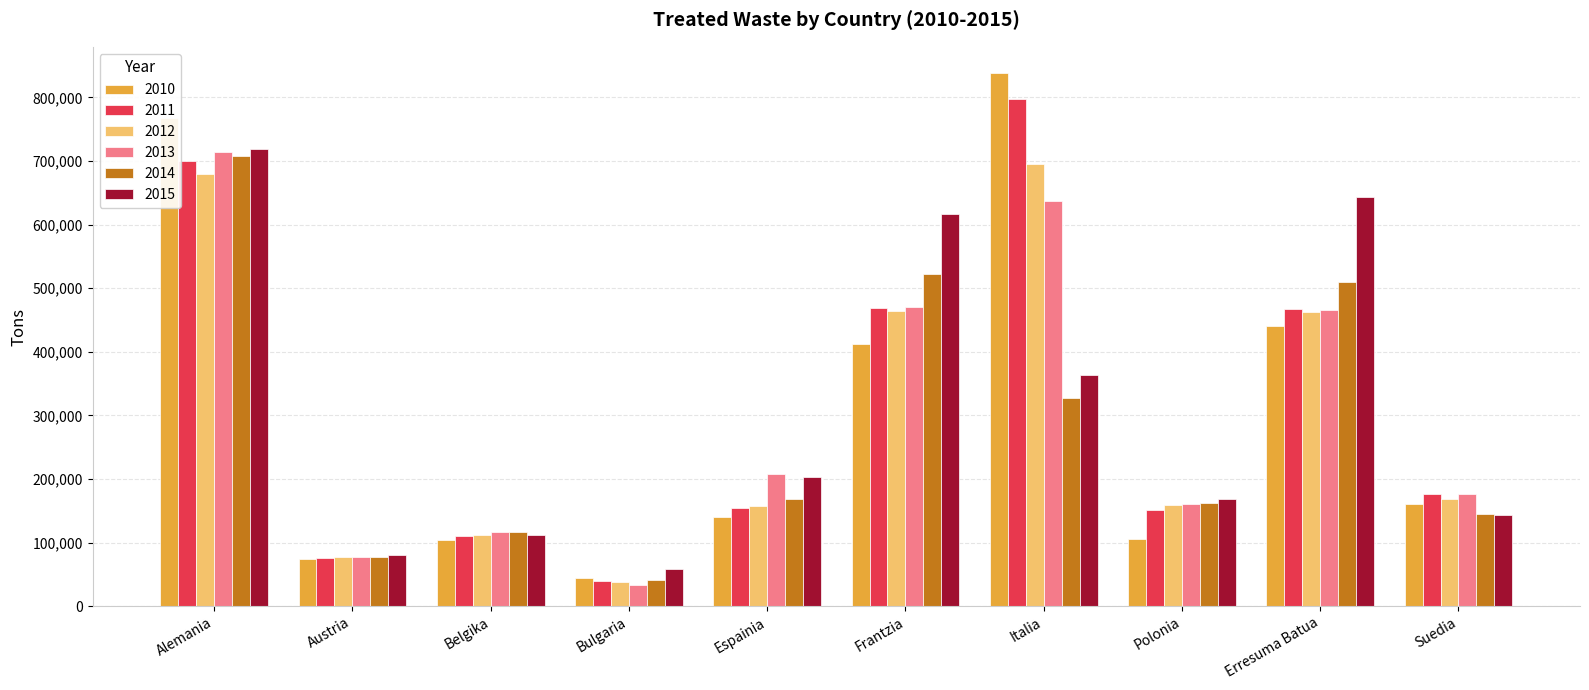

Is it true that 2012 equals 208074 at Polonia?

False